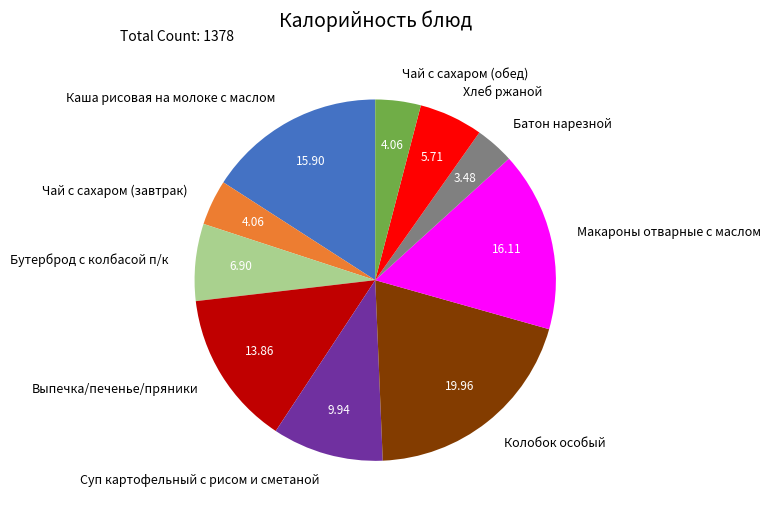

Is Колобок особый the majority of the pie?

No